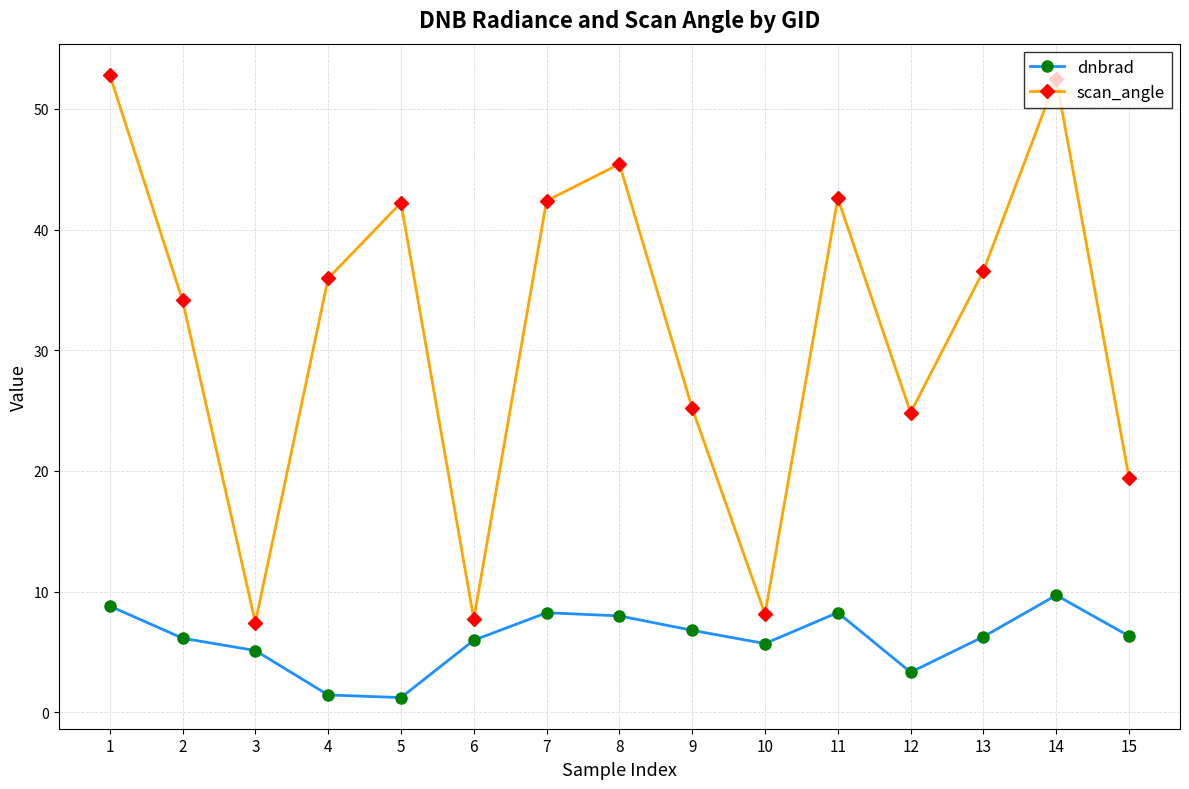

What is the difference between the highest and lowest values at 2?

28.0